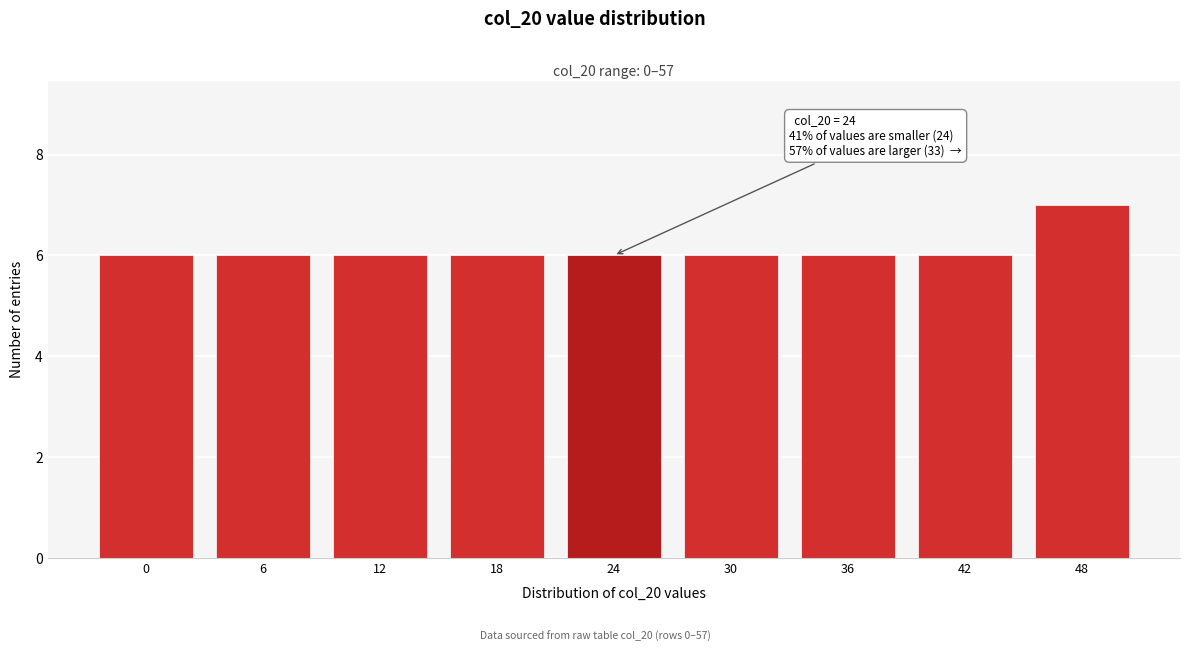

Reading left to right, list all the values displayed in this chart.

6	6	6	6	6	6	6	6	7